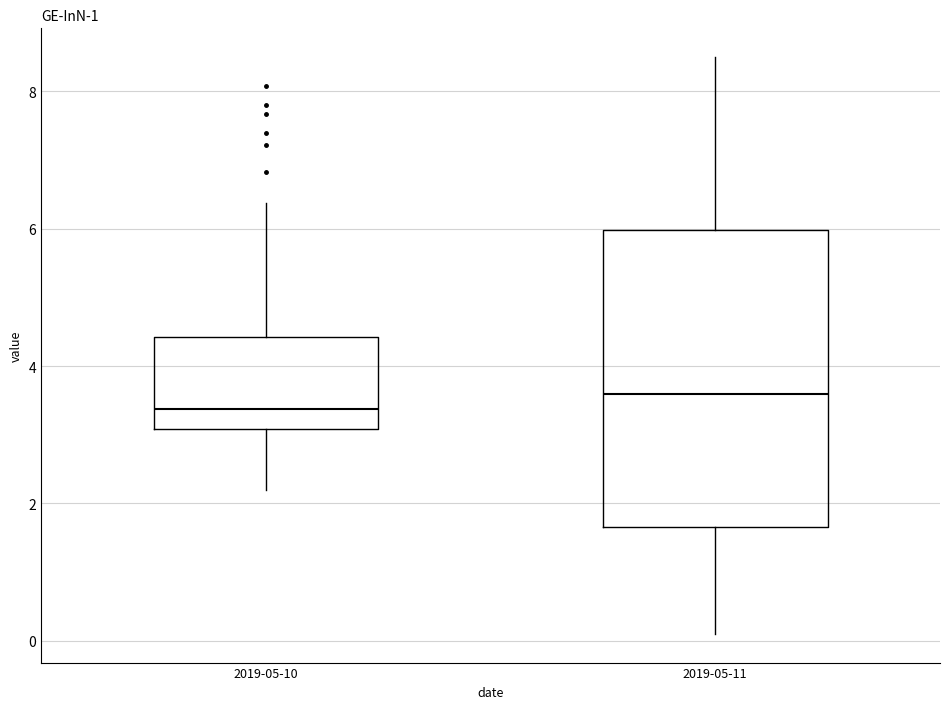

Reading left to right, read every box against the y-axis: the position of its median line, the range the box covers, and the ends of its whiskers. The values are not printed on the chart, so give them approximately, as read against the axis.

2019-05-10: median 3.4, box 3.0 to 4.4, whiskers 2.2 to 6.4
2019-05-11: median 3.6, box 1.6 to 6.0, whiskers 0.2 to 8.6